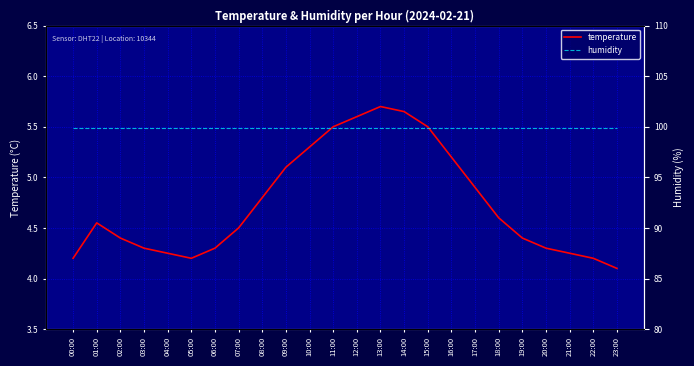

The value of temperature at 03:00 is 4.3. True or false?

True